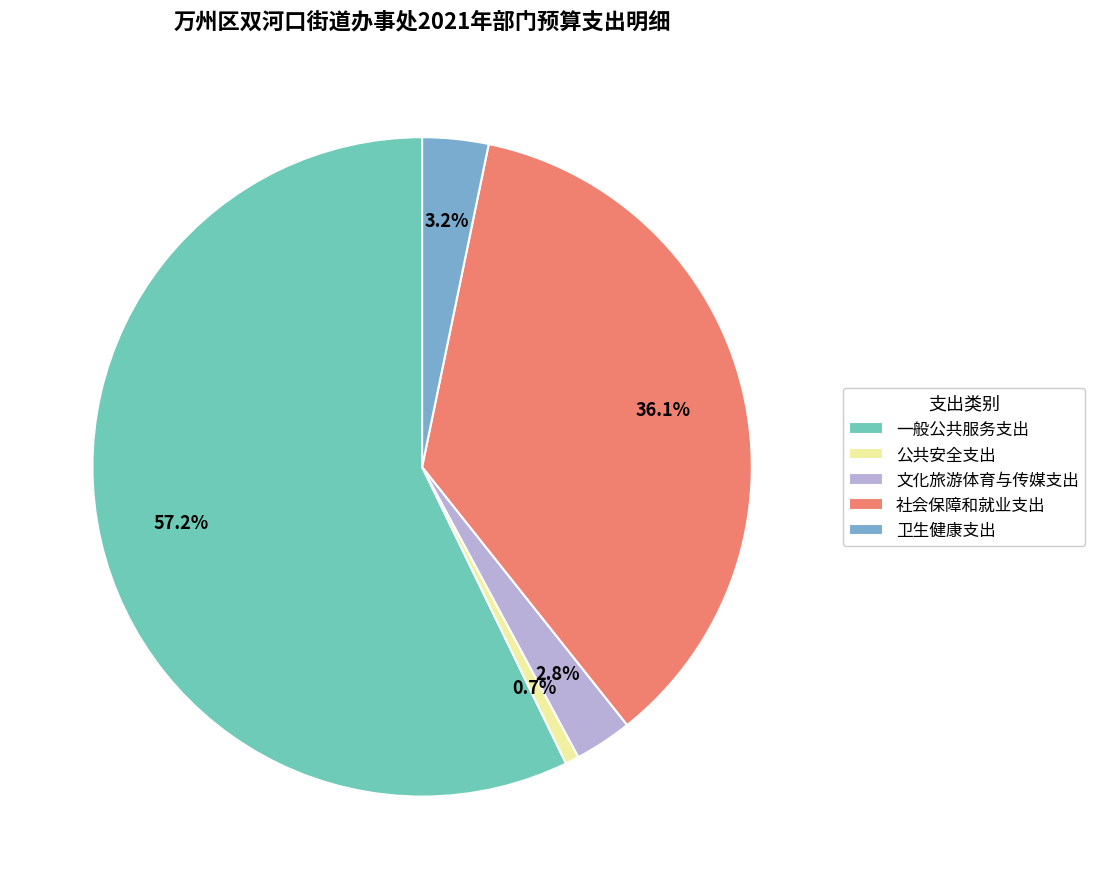

To the nearest percent, what is the average slice percentage?

20%